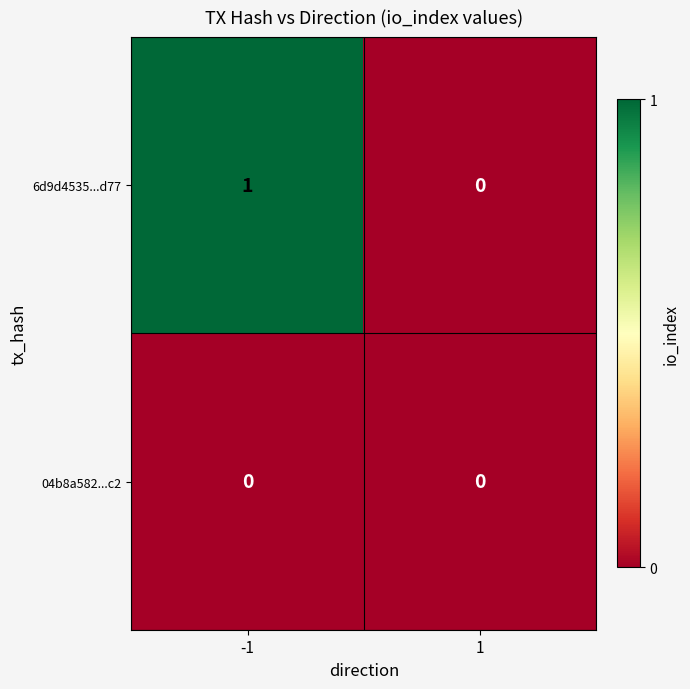

Is it true that 04b8a582...c2 equals 0 at 1?

True